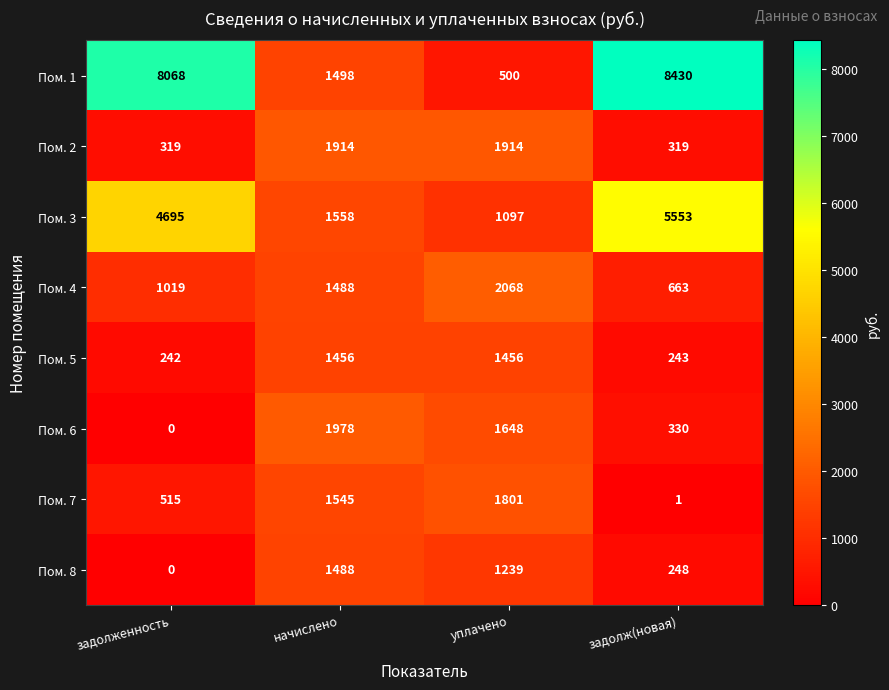

At which category is the sum across all series the highest?

задолж(новая)